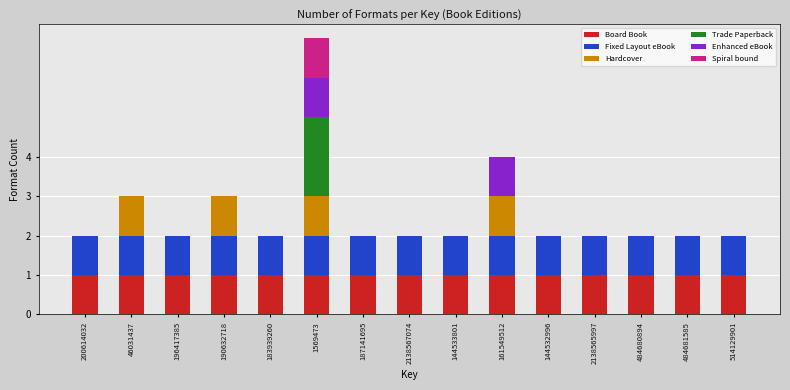

At which category is the sum across all series the highest?

1569473